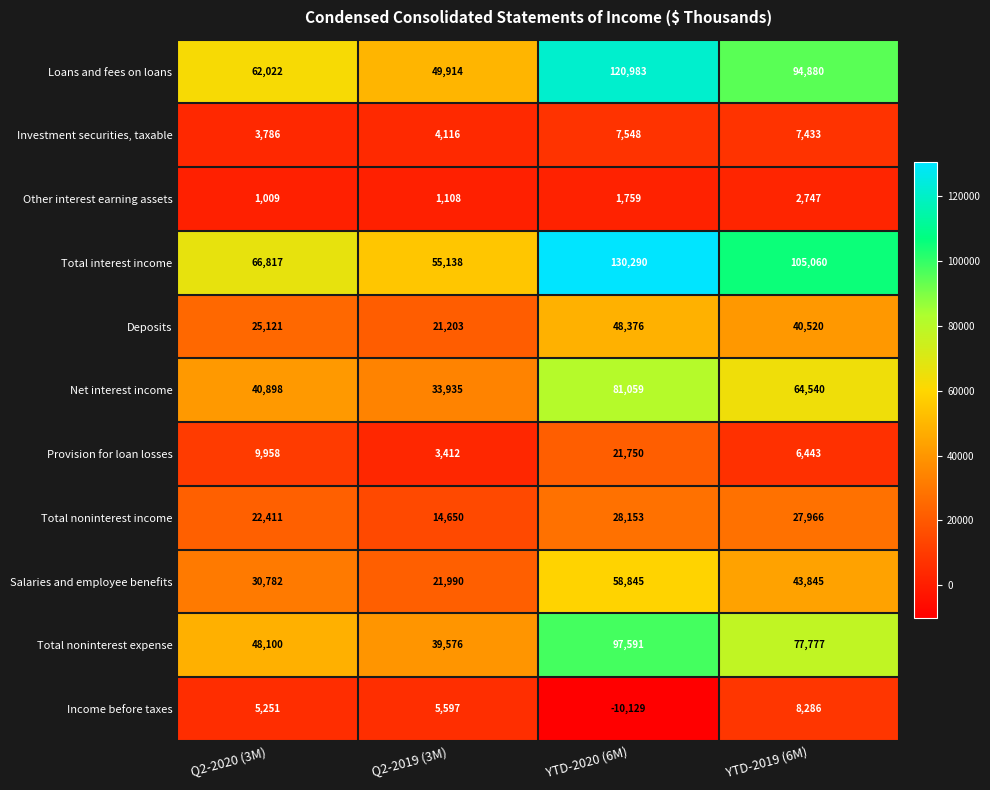

Is it true that Provision for loan losses equals 13341 at Q2-2020 (3M)?

False